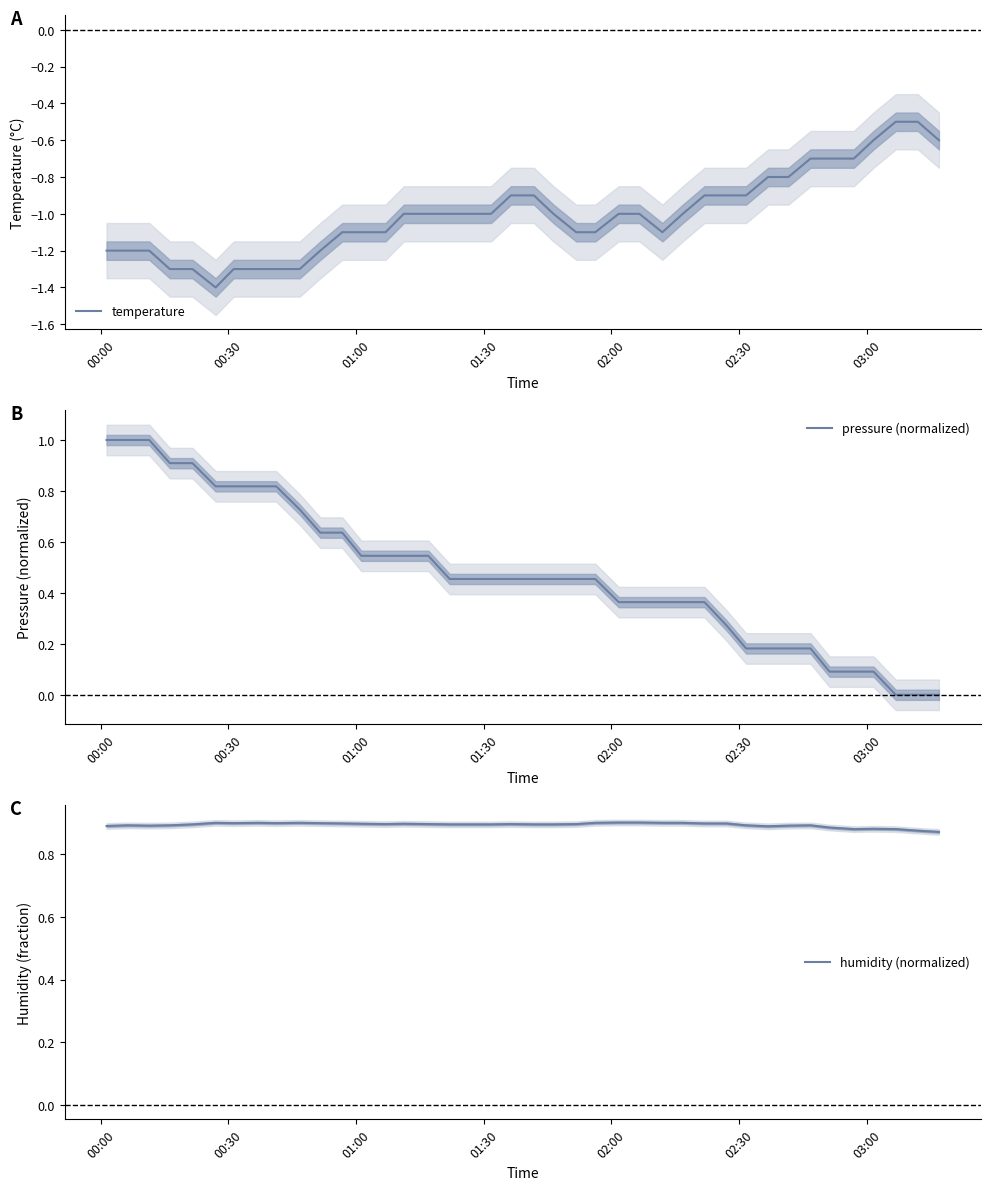

Rank the series at 00:00 from highest to lowest value.

pressure (normalized), humidity (normalized), temperature